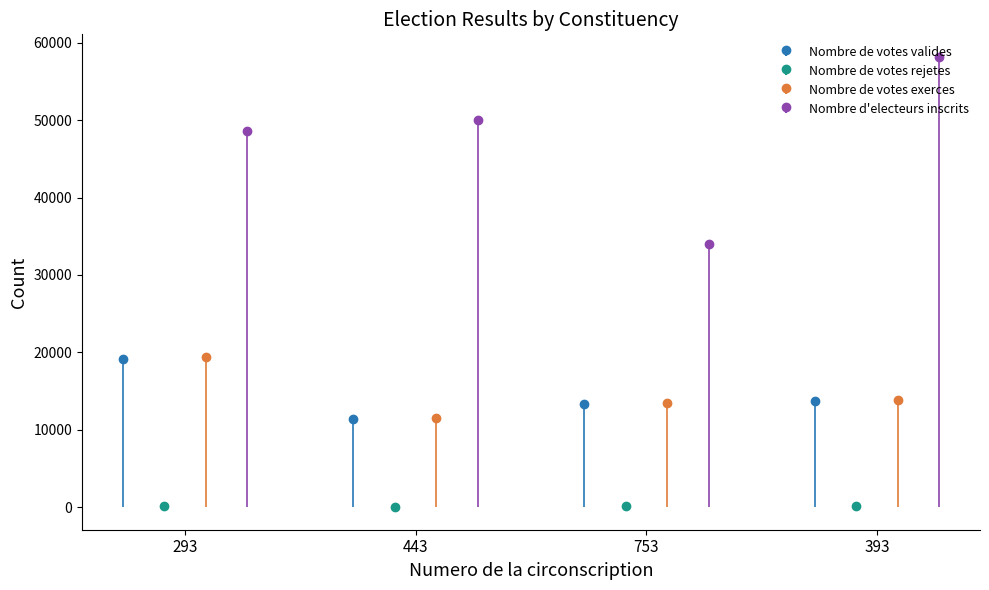

Which has a higher value, 293 or 443?

293